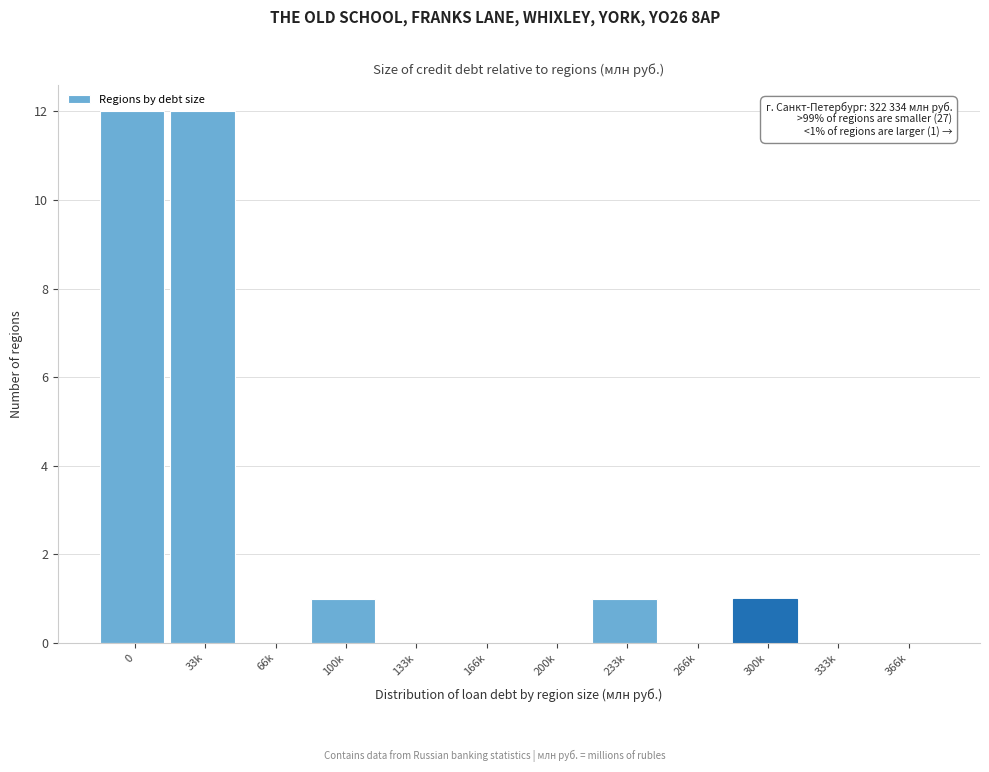

Reading left to right, list all the values displayed in this chart.

0=12	33k=12	66k=0	100k=1	133k=0	166k=0	200k=0	233k=1	266k=0	300k=1	333k=0	366k=0